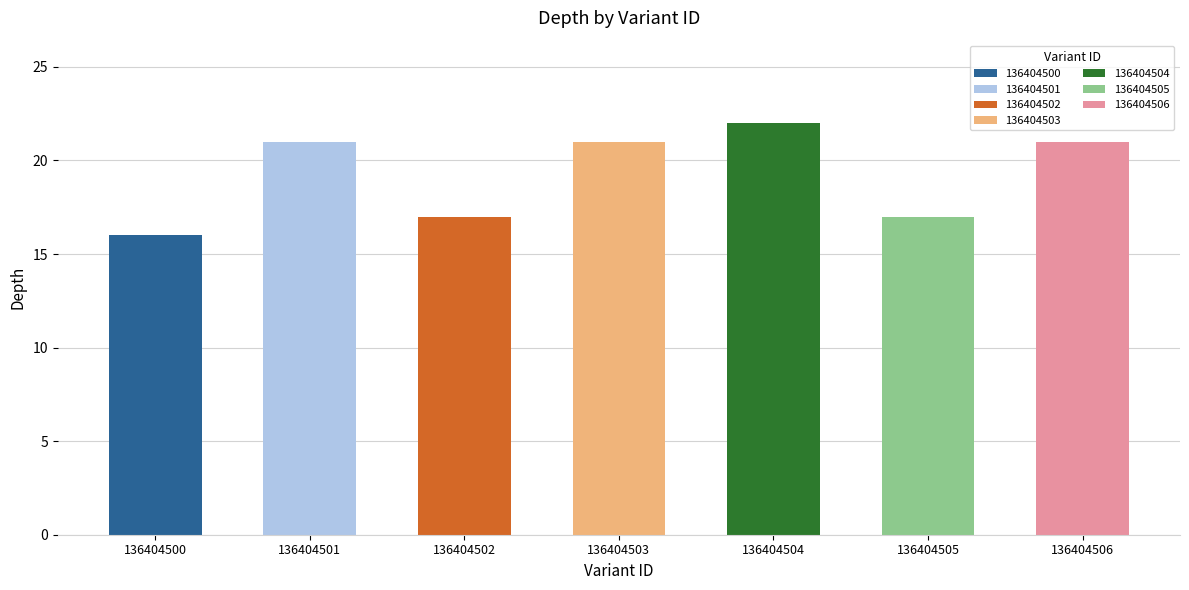

Reading left to right, extract all data points from this chart.

16	21	17	21	22	17	21